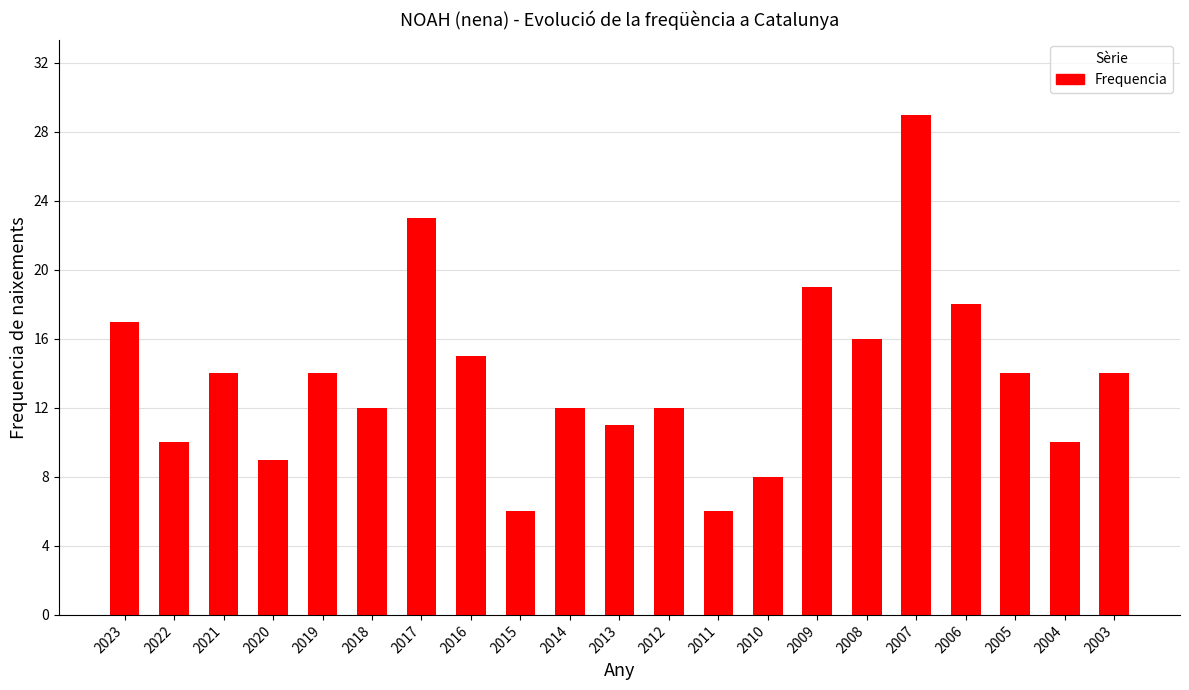

What is the sum of all values?

289